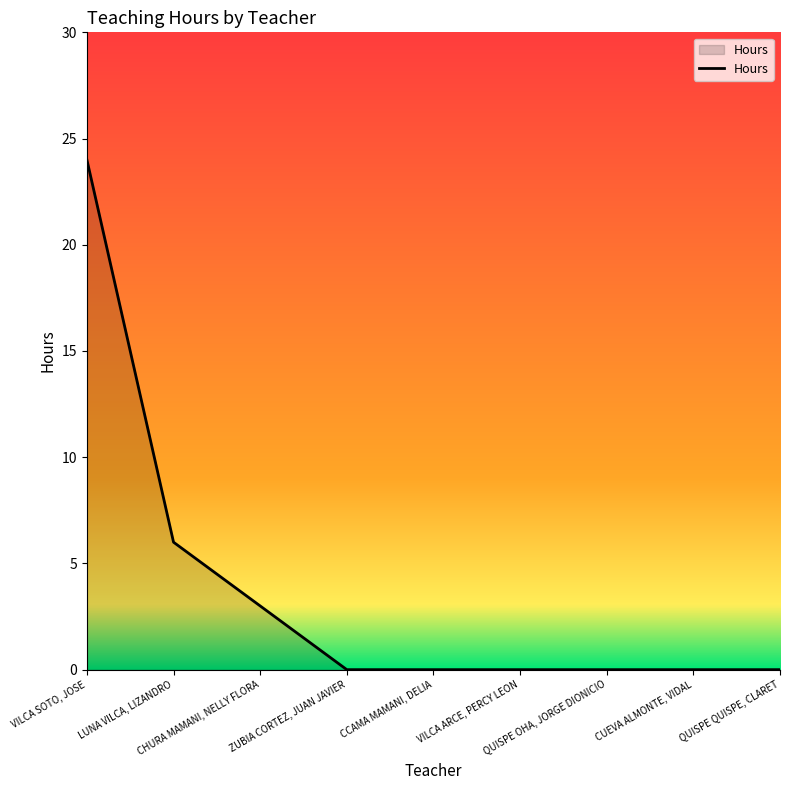

What is the difference between the values at LUNA VILCA, LIZANDRO and QUISPE OHA, JORGE DIONICIO?

6